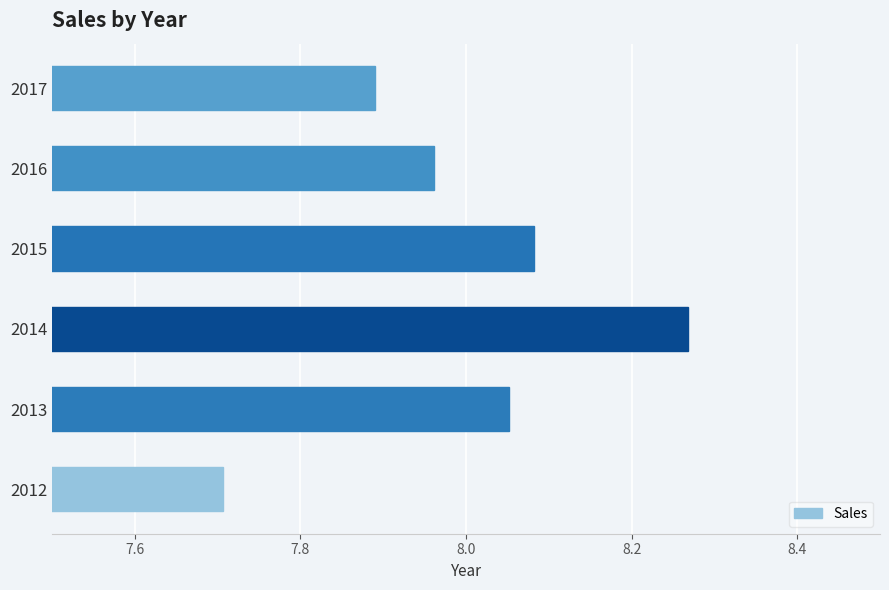

Which has a higher value, 2016 or 2015?

2015